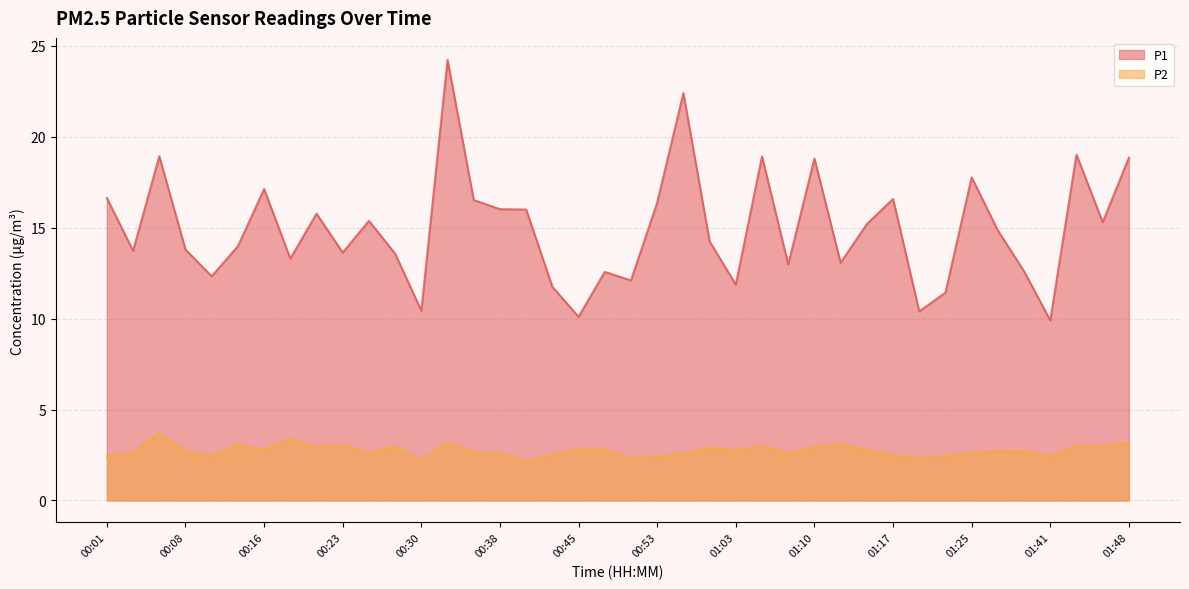

Where does the P1 series first go above 14?

00:01